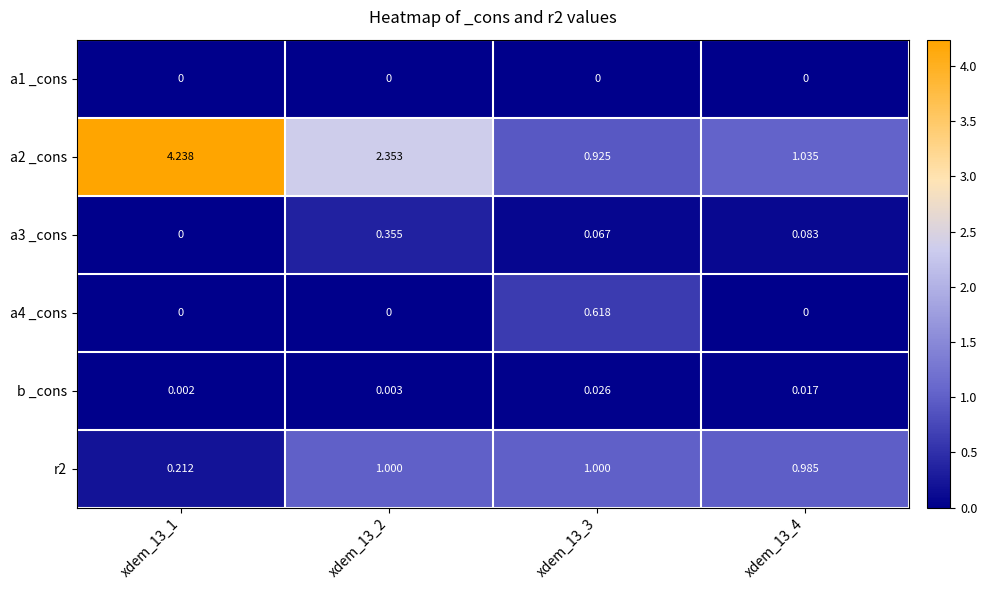

At xdem_13_3, list the series in order from smallest to largest.

a1 _cons, b _cons, a3 _cons, a4 _cons, a2 _cons, r2